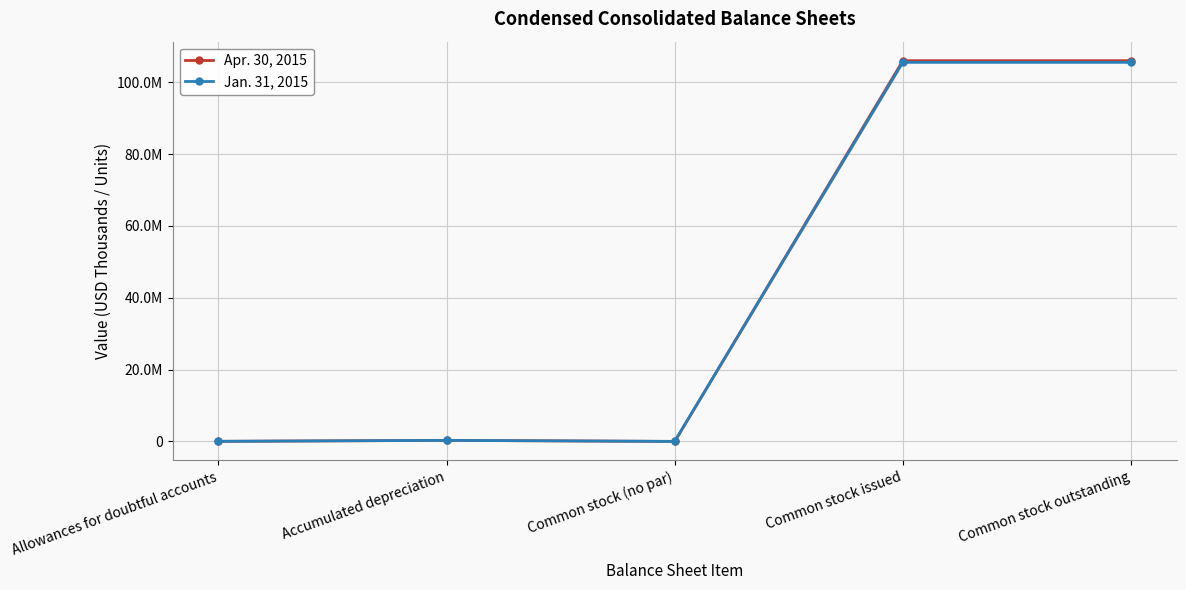

Reading left to right, transcribe all the data shown in this chart.

Apr. 30, 2015: Allowances for doubtful accounts=19402	Accumulated depreciation=287744	Common stock (no par)=0	Common stock issued=105995390	Common stock outstanding=105995390
Jan. 31, 2015: Allowances for doubtful accounts=19964	Accumulated depreciation=281287	Common stock (no par)=0	Common stock issued=105534957	Common stock outstanding=105534957